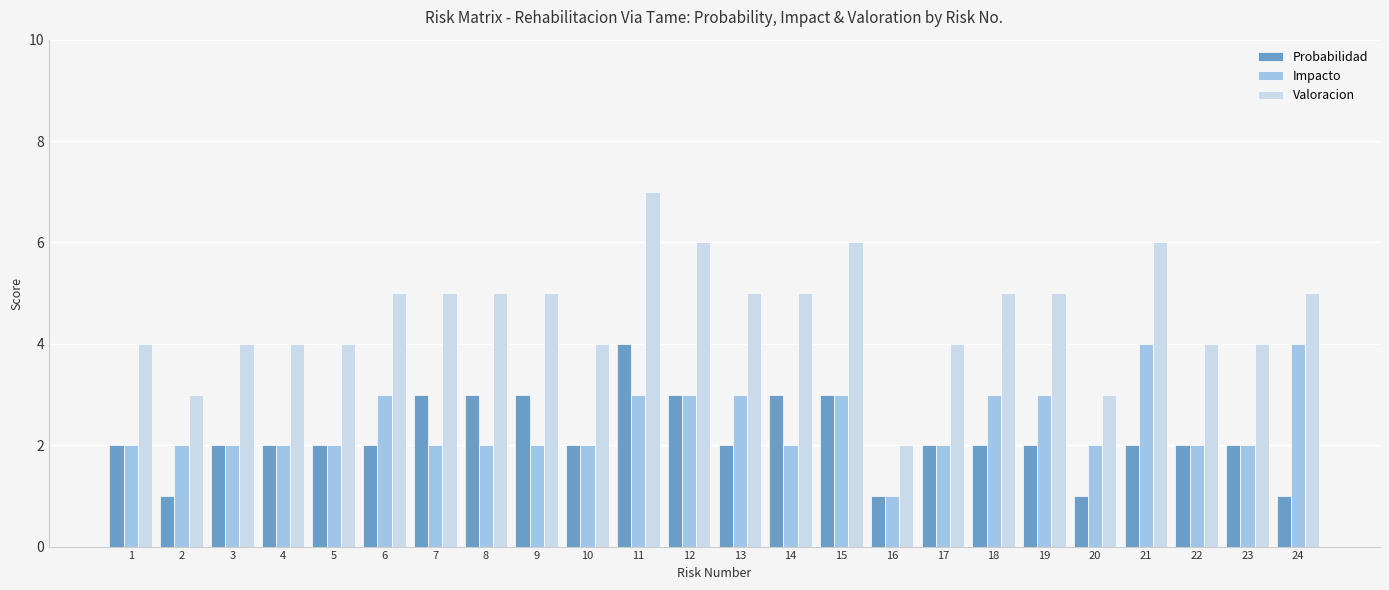

At which category is the sum across all series the highest?

11